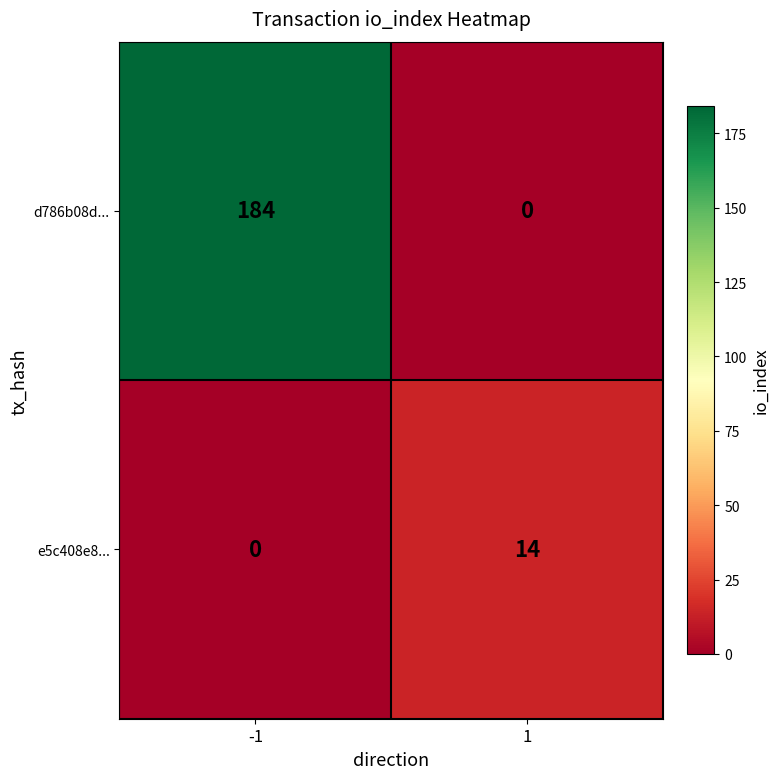

Reading right to left, extract all data points from this chart.

d786b08d...: 1=0	-1=184
e5c408e8...: 1=14	-1=0